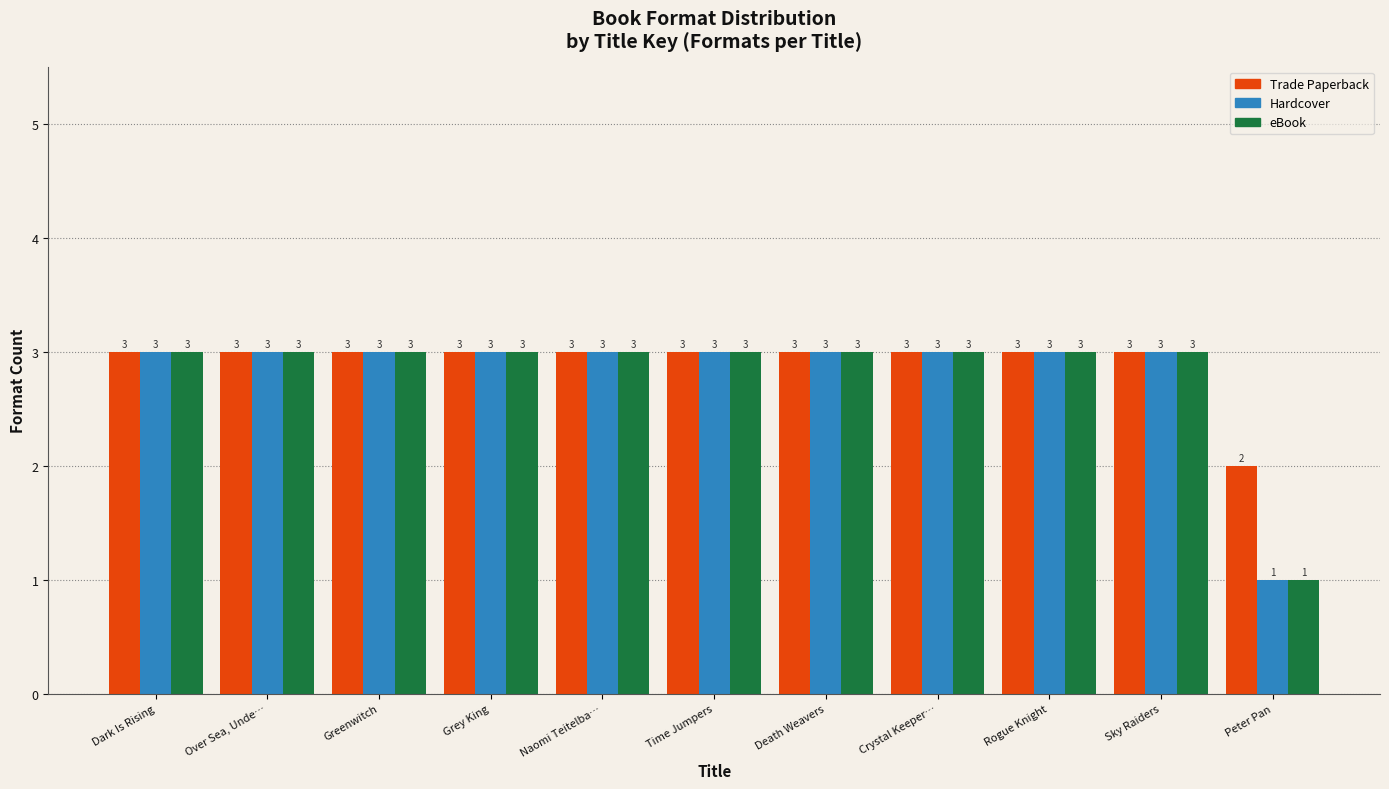

Reading left to right, extract all data points from this chart.

Trade Paperback: 3	3	3	3	3	3	3	3	3	3	2
Hardcover: 3	3	3	3	3	3	3	3	3	3	1
eBook: 3	3	3	3	3	3	3	3	3	3	1